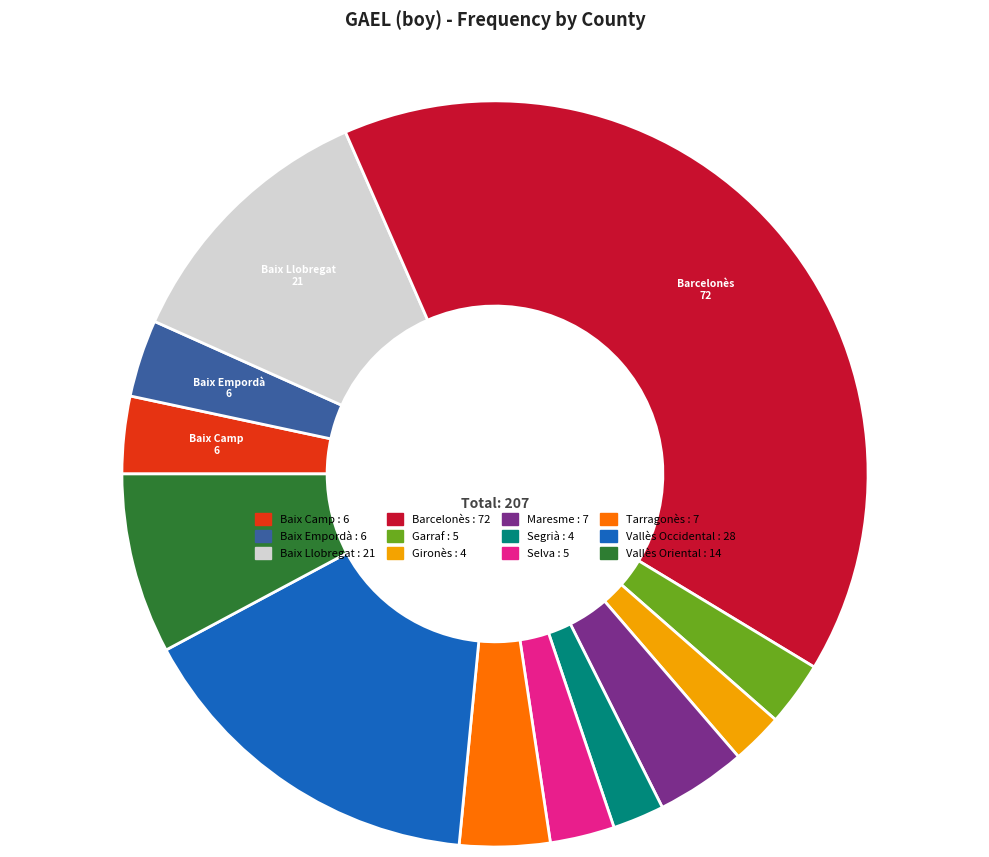

The Gironès slice represents 2% of the pie. True or false?

True